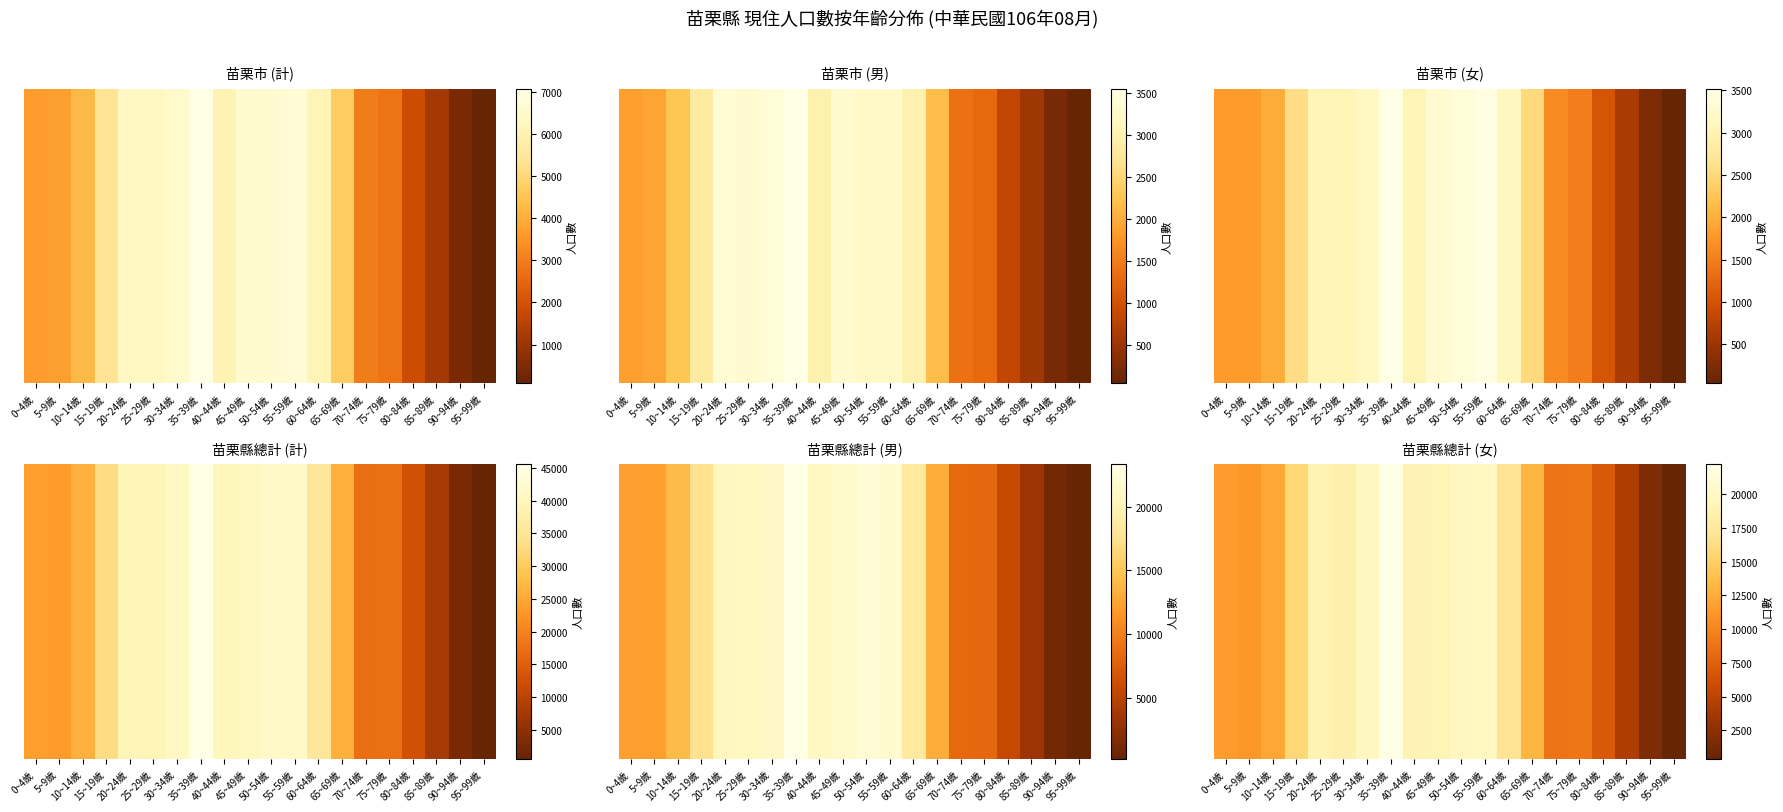

Which category has the highest value across all series?

35~39歲